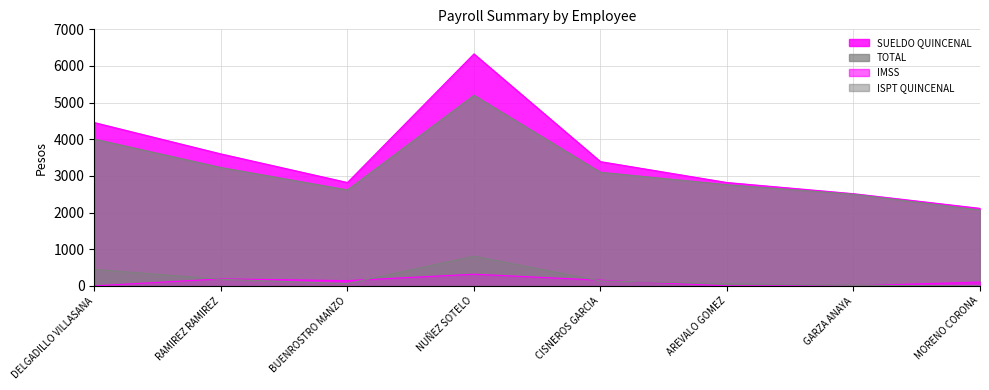

Which has a higher value, RAMIREZ RAMIREZ or BUENROSTRO MANZO?

RAMIREZ RAMIREZ